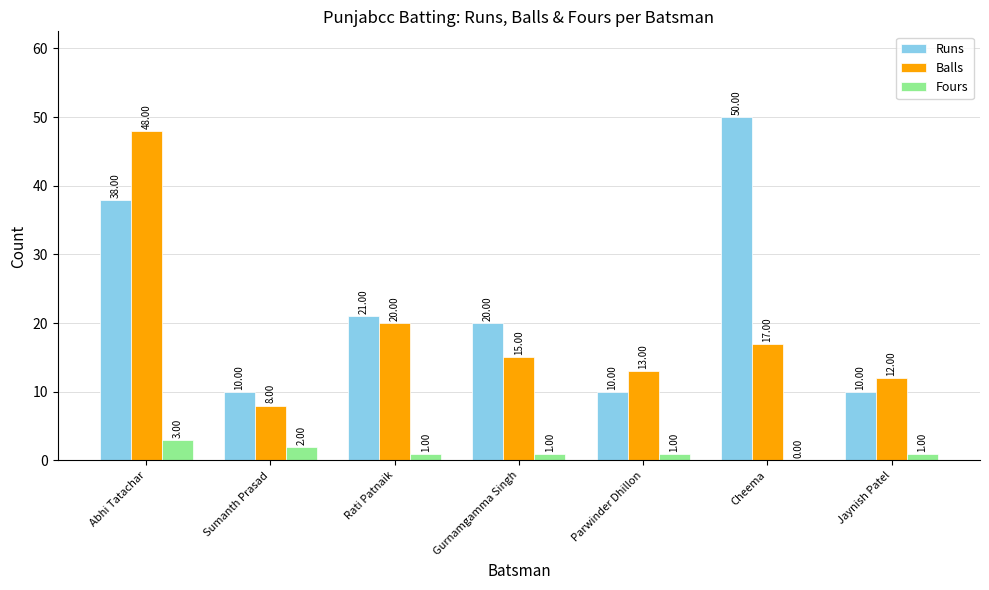

Reading left to right, extract all data points from this chart.

Runs: Abhi Tatachar=38	Sumanth Prasad=10	Rati Patnaik=21	Gurnamgamma Singh=20	Parwinder Dhillon=10	Cheema=50	Jaynish Patel=10
Balls: Abhi Tatachar=48	Sumanth Prasad=8	Rati Patnaik=20	Gurnamgamma Singh=15	Parwinder Dhillon=13	Cheema=17	Jaynish Patel=12
Fours: Abhi Tatachar=3	Sumanth Prasad=2	Rati Patnaik=1	Gurnamgamma Singh=1	Parwinder Dhillon=1	Cheema=0	Jaynish Patel=1